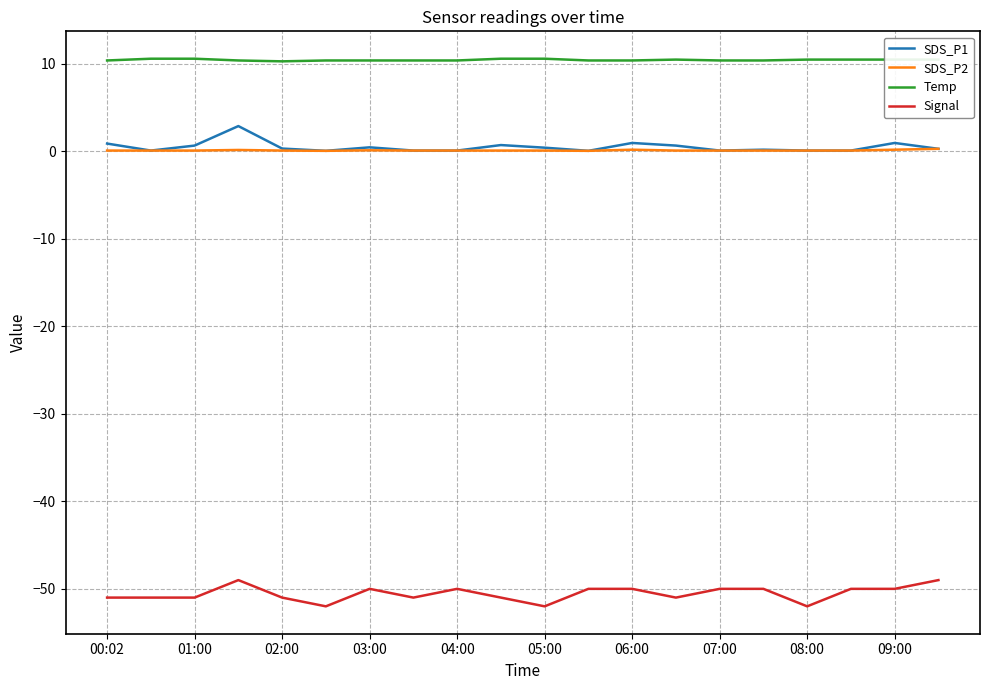

Which series has the largest total across all categories?

Temp